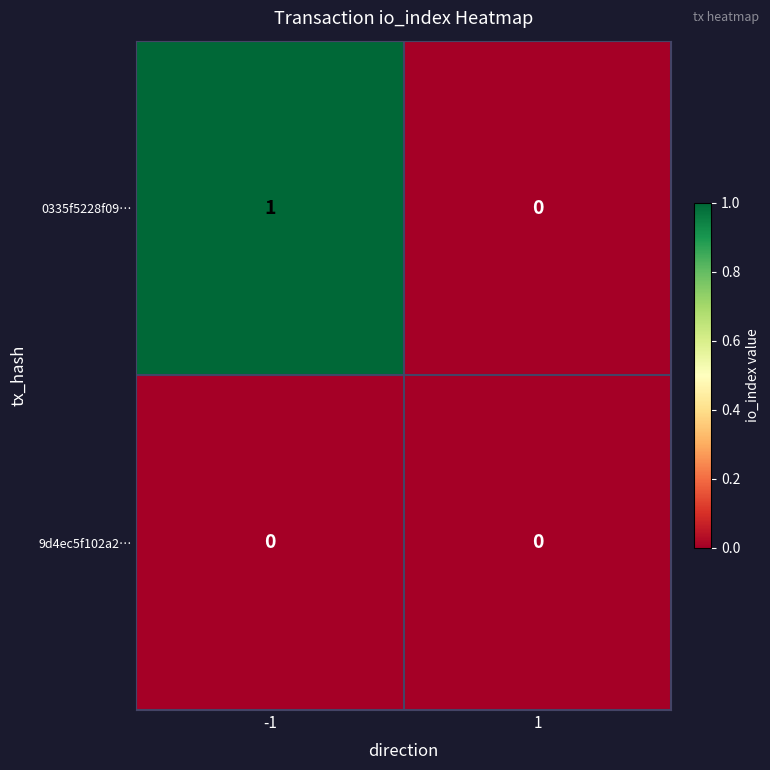

Reading left to right, what are all the values shown in this chart?

0335f5228f09…: 1	0
9d4ec5f102a2…: 0	0